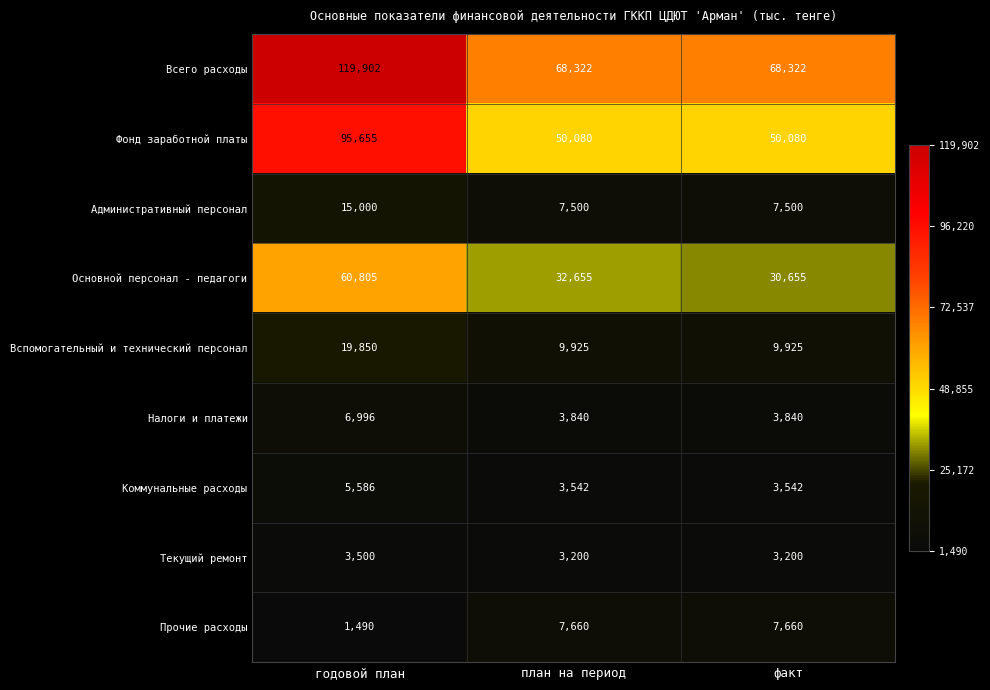

Reading left to right, list all the values displayed in this chart.

Всего расходы: 119902	68322	68322
Фонд заработной платы: 95655	50080	50080
Административный персонал: 15000	7500	7500
Основной персонал - педагоги: 60805	32655	30655
Вспомогательный и технический персонал: 19850	9925	9925
Налоги и платежи: 6996	3840	3840
Коммунальные расходы: 5586	3542	3542
Текущий ремонт: 3500	3200	3200
Прочие расходы: 1490	7660	7660